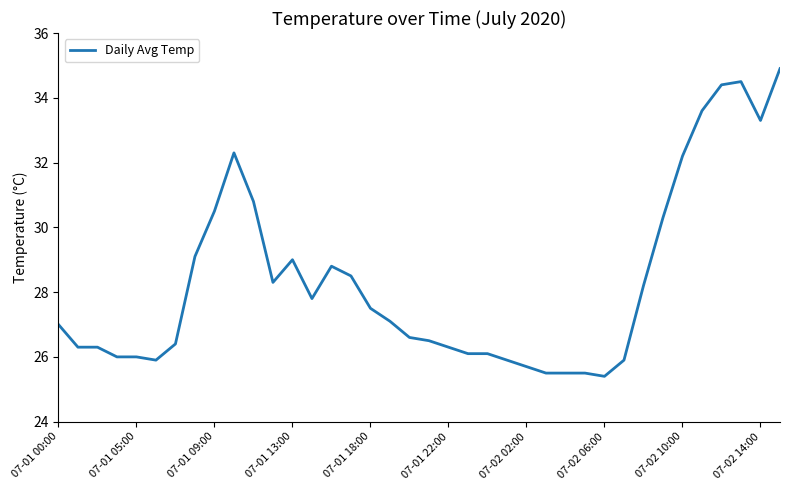

What is the minimum value shown in the chart?

25.4